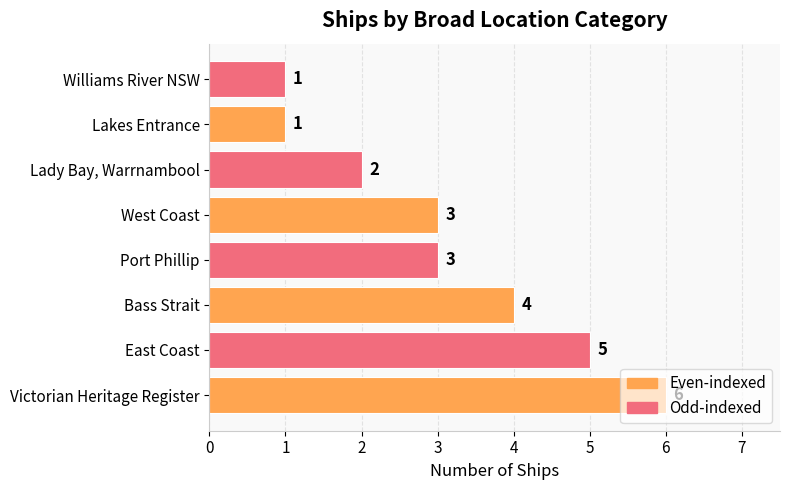

What is the maximum value shown in the chart?

6